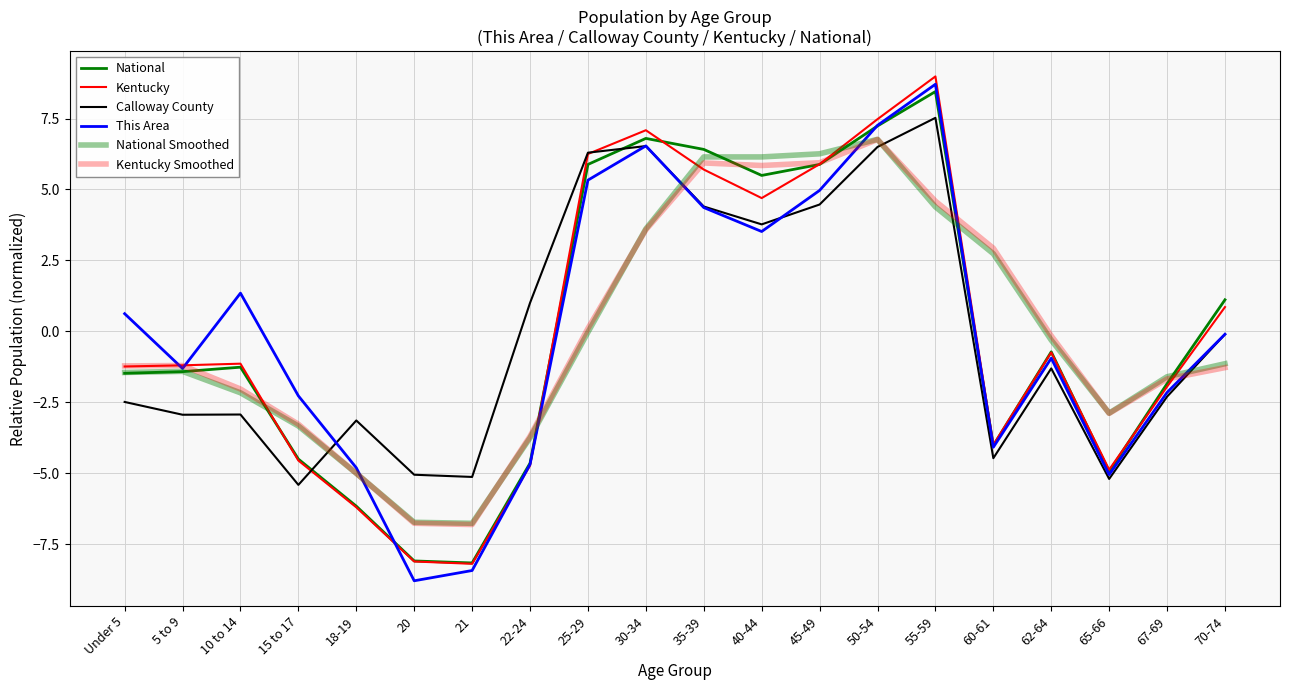

Does the chart display data point markers on the line(s)?

No